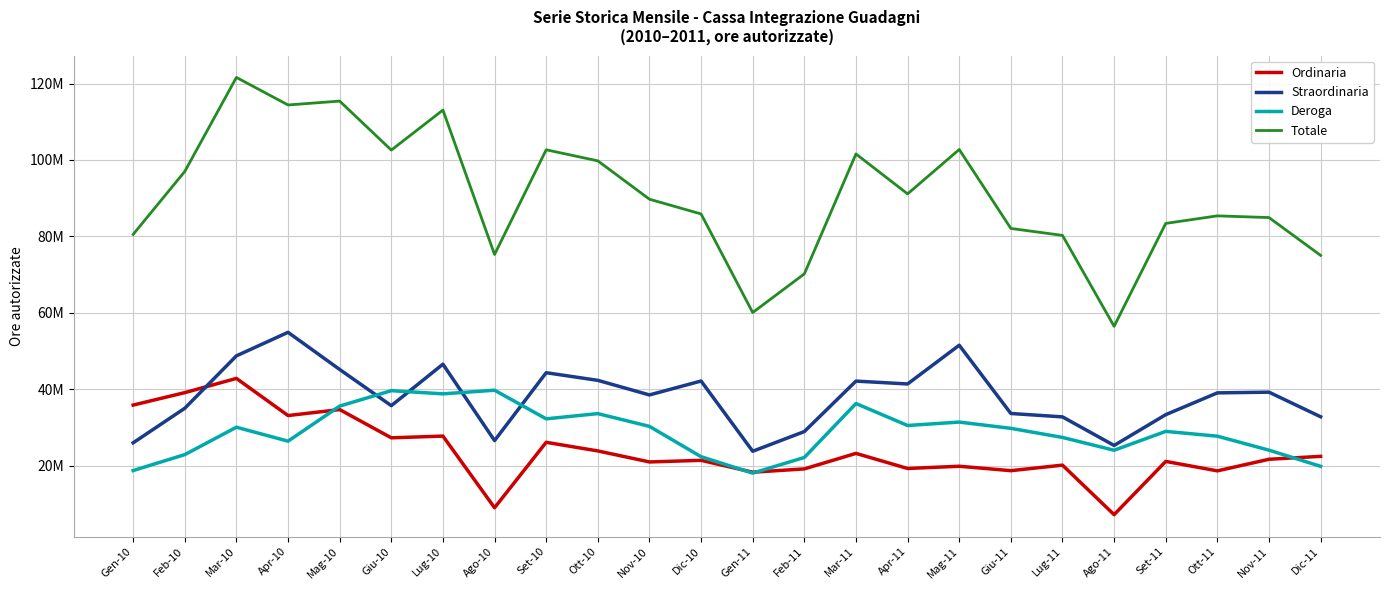

Where is the first local minimum for Straordinaria?

Giu-10